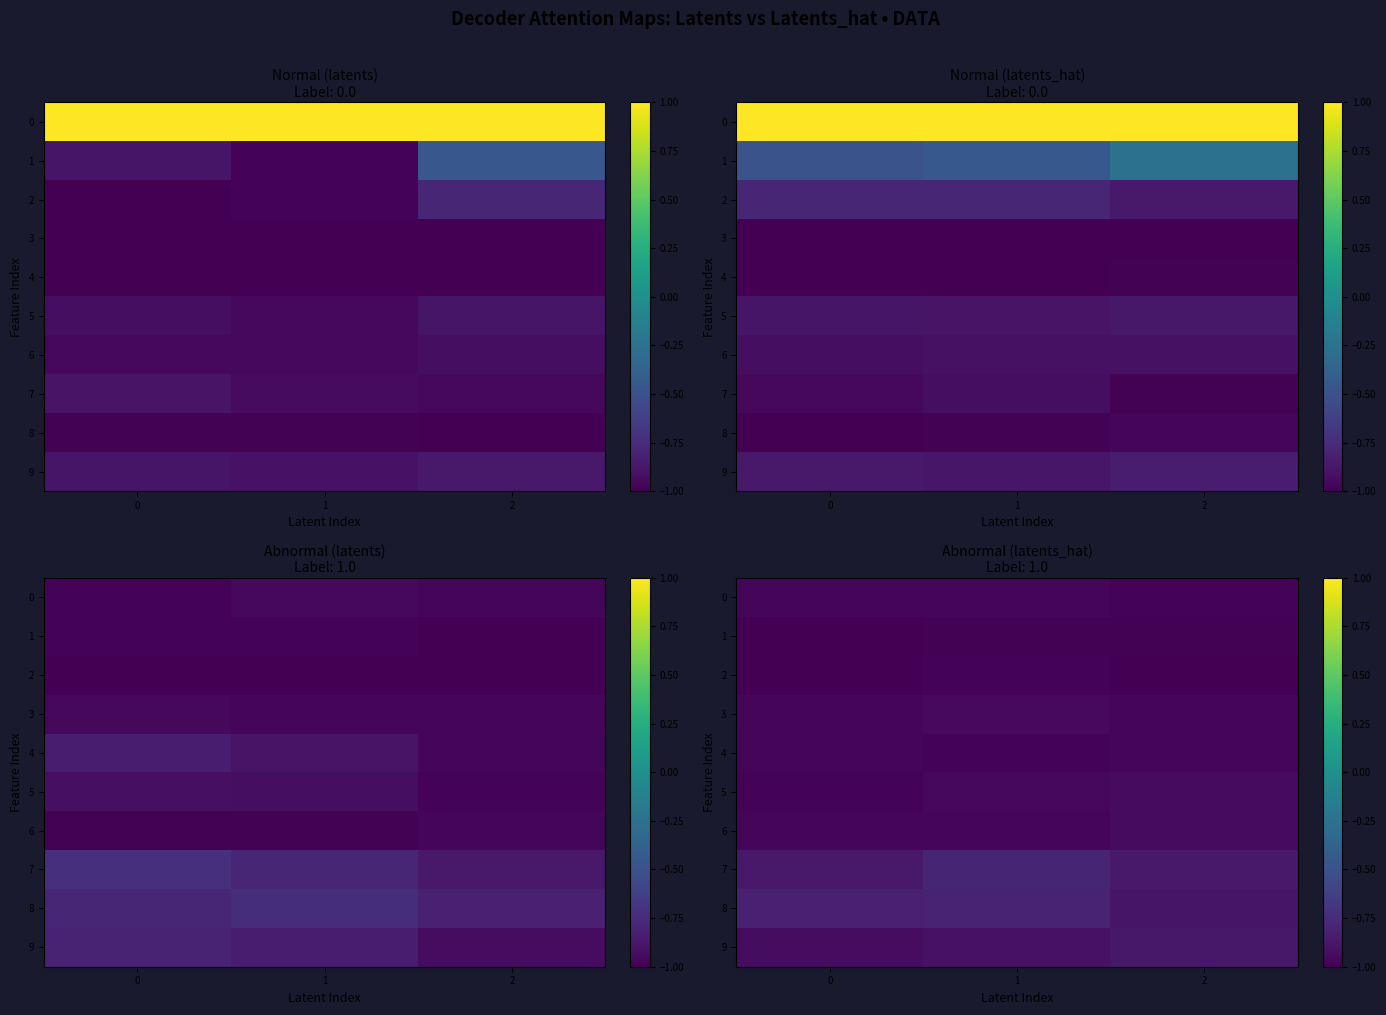

At which category does the chart reach its peak across all series?

1